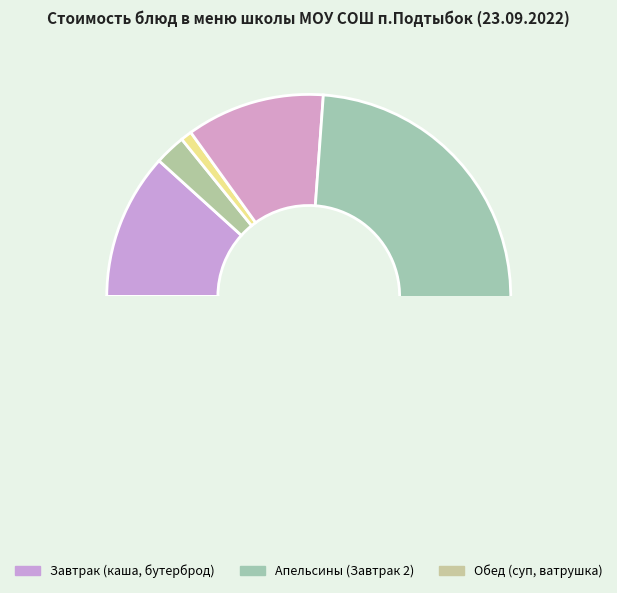

What is the ratio of the value at какао с молоком to the value at хлеб пшеничный (обед)?

2.0